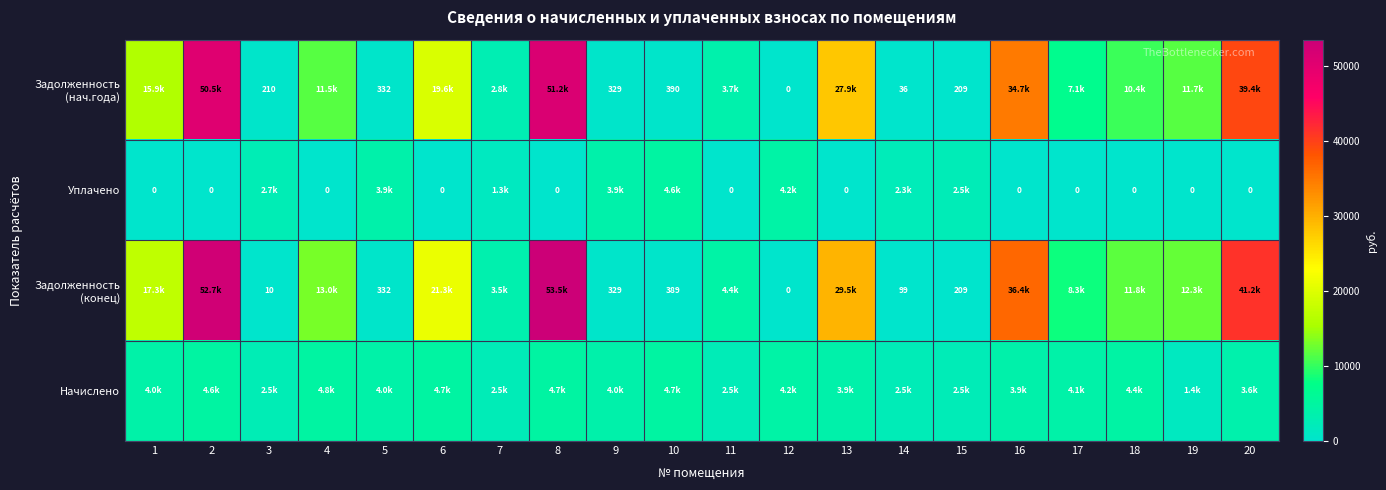

At which category does the chart reach its minimum across all series?

12